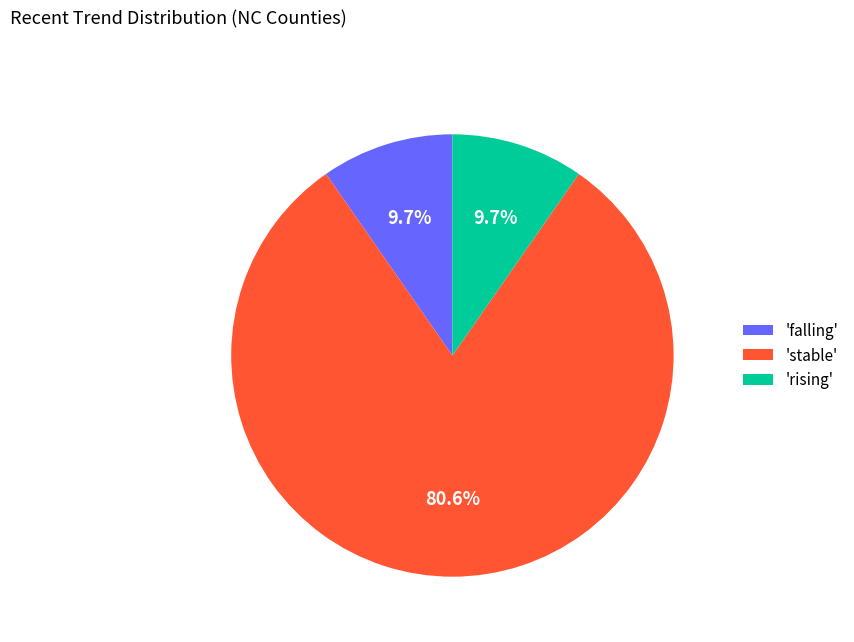

Does any single category account for the majority?

Yes